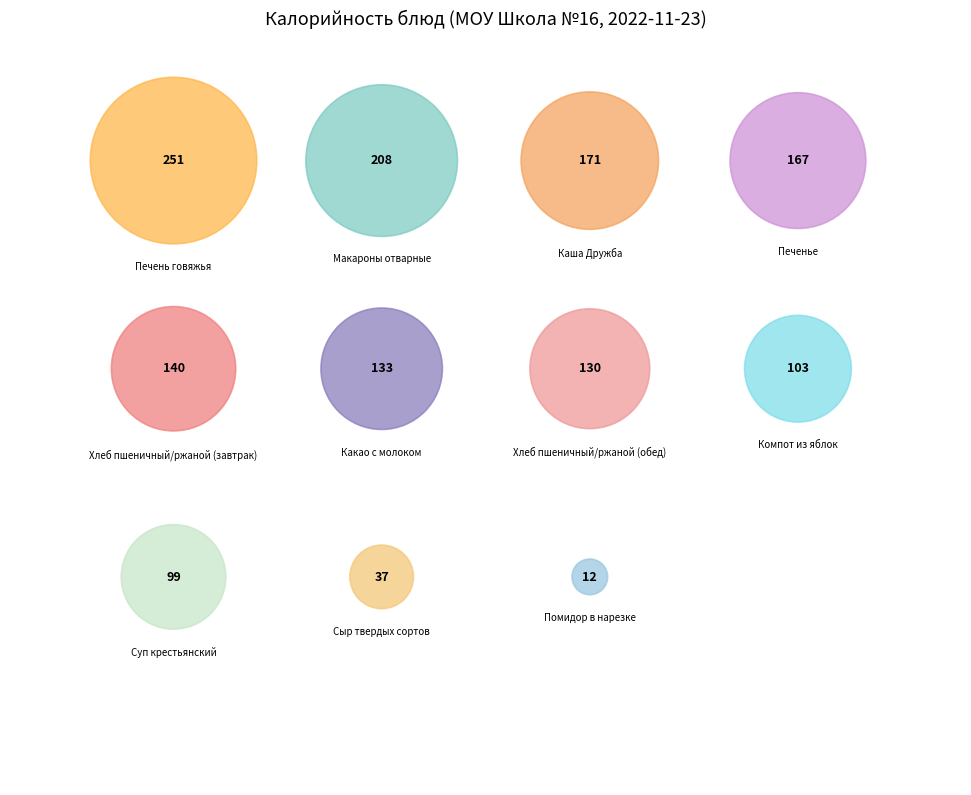

The Хлеб пшеничный/ржаной (обед) slice represents 9% of the pie. True or false?

True